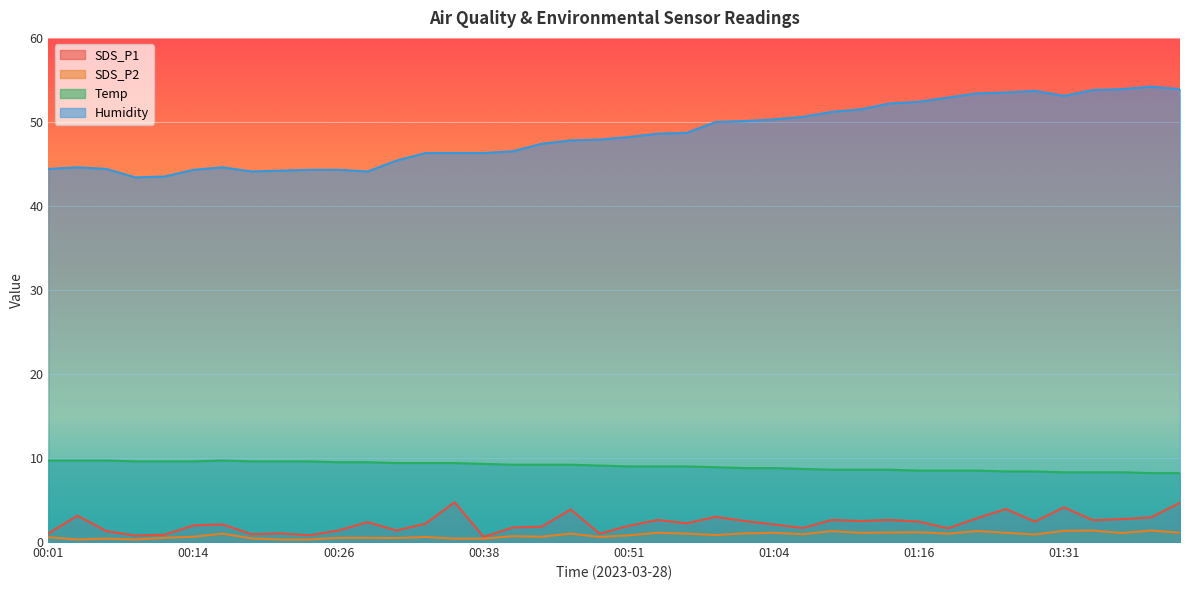

At which label is SDS_P2 closest to 0?

00:04